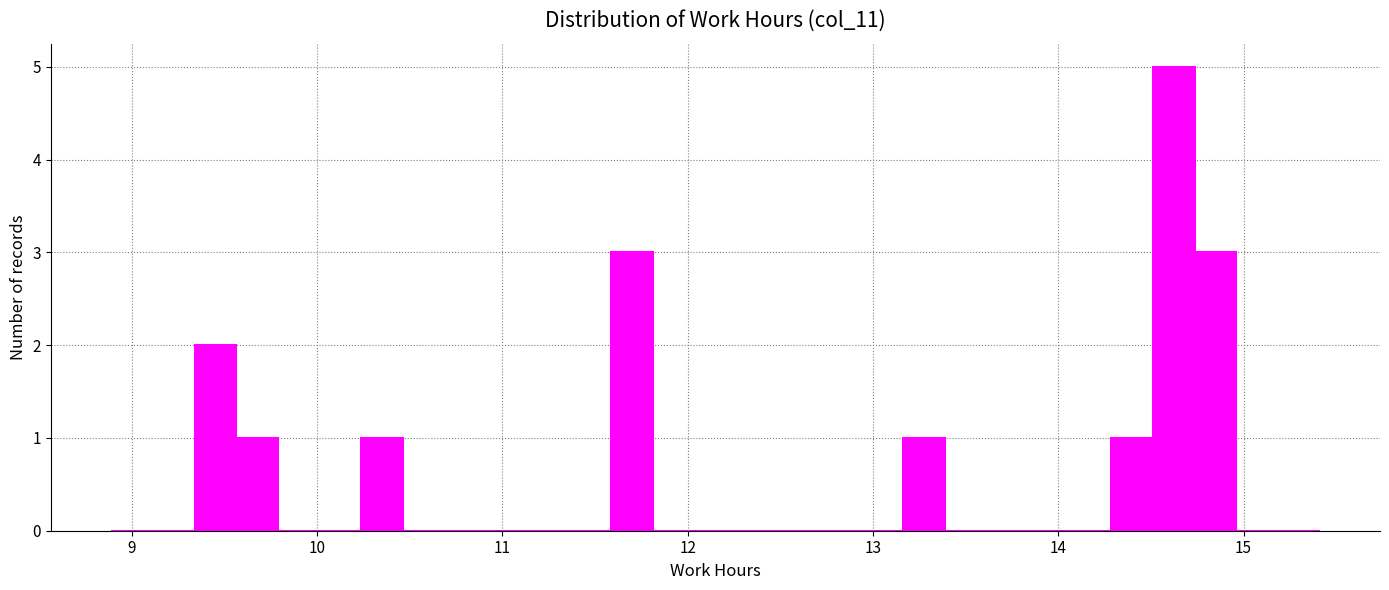

Read against the x-axis, roughly where is the centre of the tallest bar?

14.6